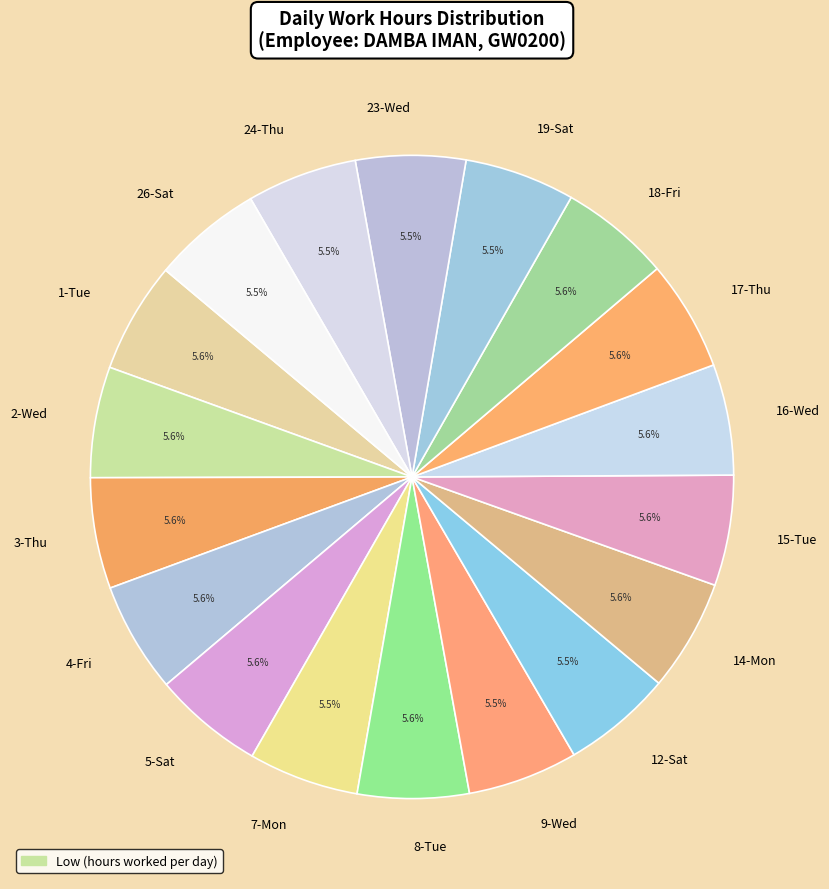

What portion of the pie excludes 9-Wed?

94.5%